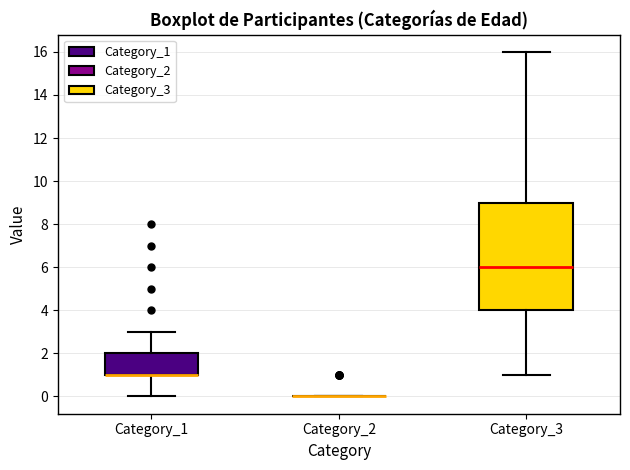

Reading left to right, transcribe this box plot: for each box, give where its median line is, the range the box spans, and where its two whiskers end, as read against the y-axis. The values are not printed on the chart, so give them approximately, as read against the axis.

Category_1: median 1 (drawn on the box's lower edge), box 1 to 2, whiskers 0 to 3
Category_2: box collapsed to a line at 0, whiskers 0 to 0
Category_3: median 6, box 4 to 9, whiskers 1 to 16